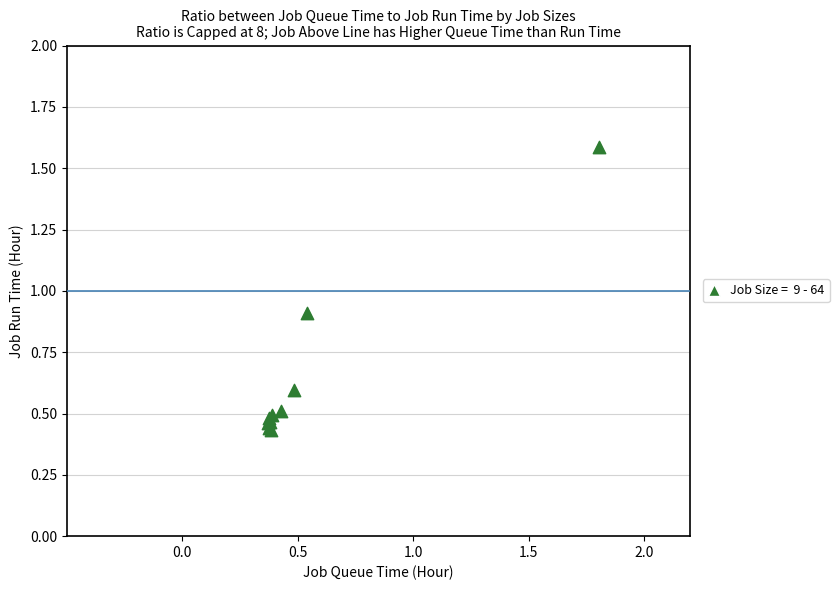

What Y value in the scatter plot is closest to 1?

0.9